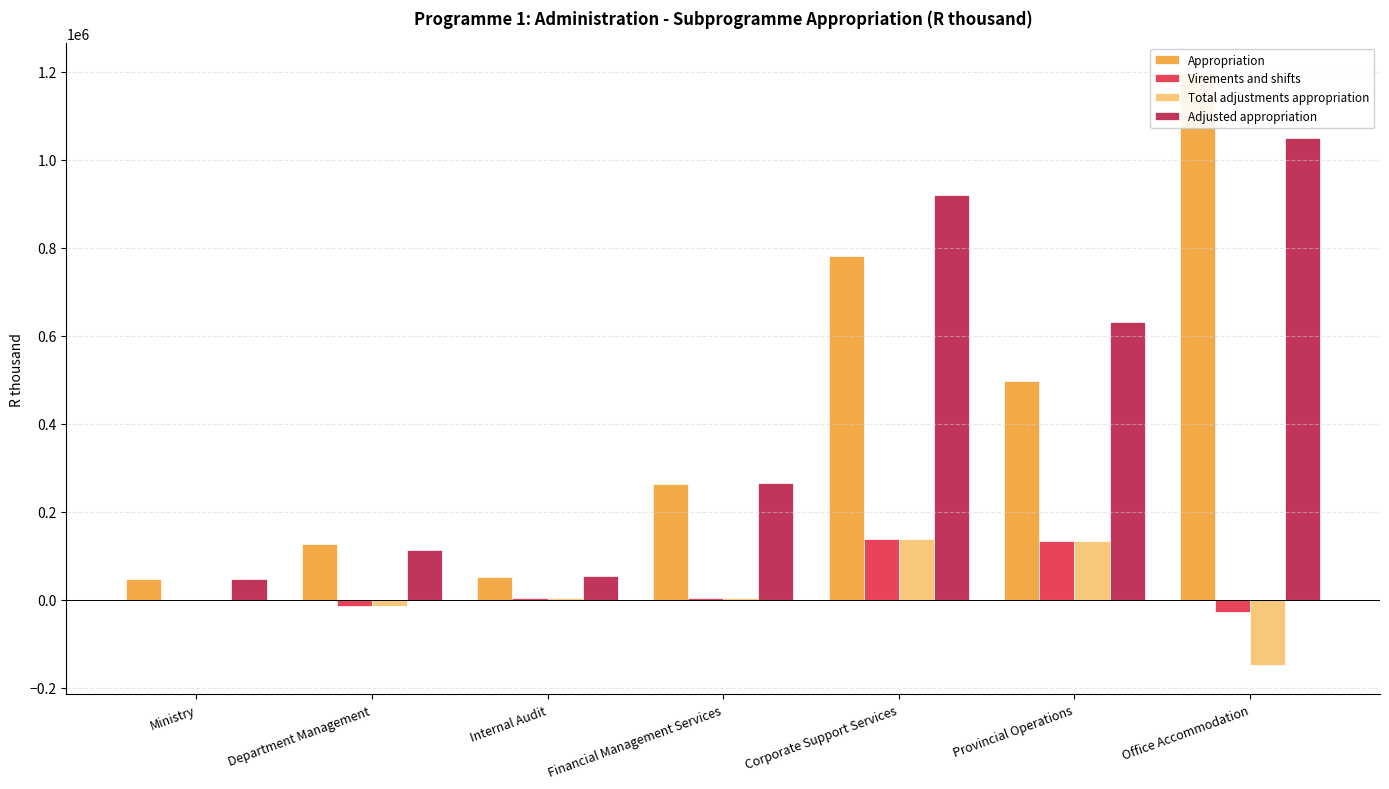

Reading left to right, extract all data points from this chart.

Appropriation: Ministry=46144	Department Management=125820	Internal Audit=51219	Financial Management Services=262428	Corporate Support Services=781651	Provincial Operations=497131	Office Accommodation=1198459
Virements and shifts: Ministry=276	Department Management=-13790	Internal Audit=3281	Financial Management Services=3799	Corporate Support Services=137746	Provincial Operations=133430	Office Accommodation=-28193
Total adjustments appropriation: Ministry=276	Department Management=-13790	Internal Audit=3281	Financial Management Services=3799	Corporate Support Services=137746	Provincial Operations=133430	Office Accommodation=-148039
Adjusted appropriation: Ministry=46420	Department Management=112030	Internal Audit=54500	Financial Management Services=266227	Corporate Support Services=919397	Provincial Operations=630561	Office Accommodation=1050420